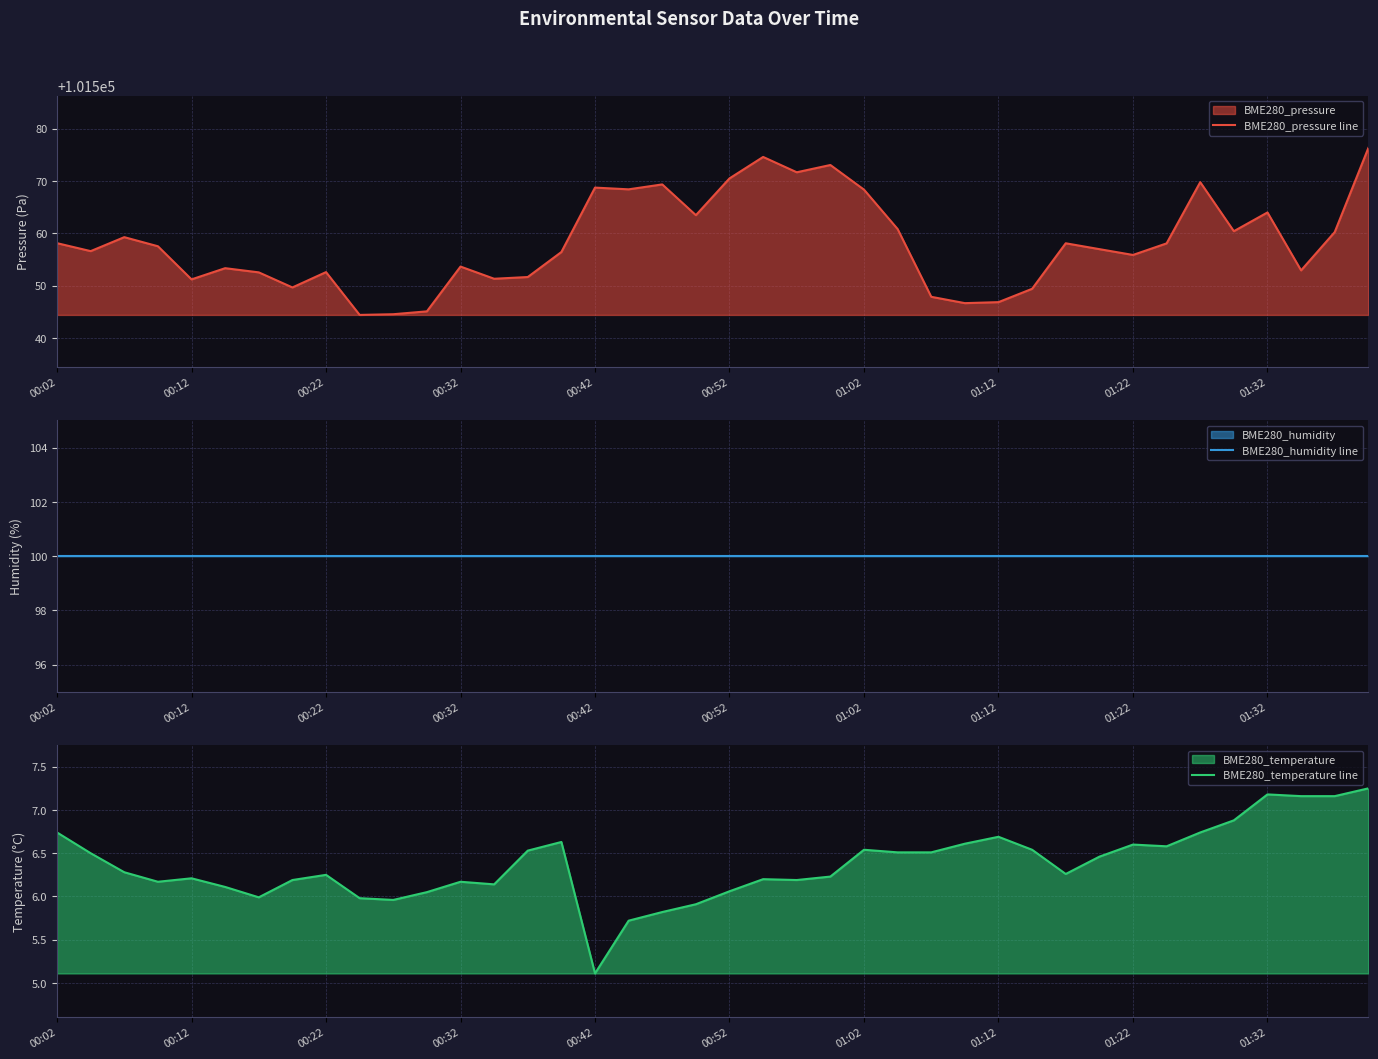

At which label does BME280_temperature line reach its minimum?

00:42